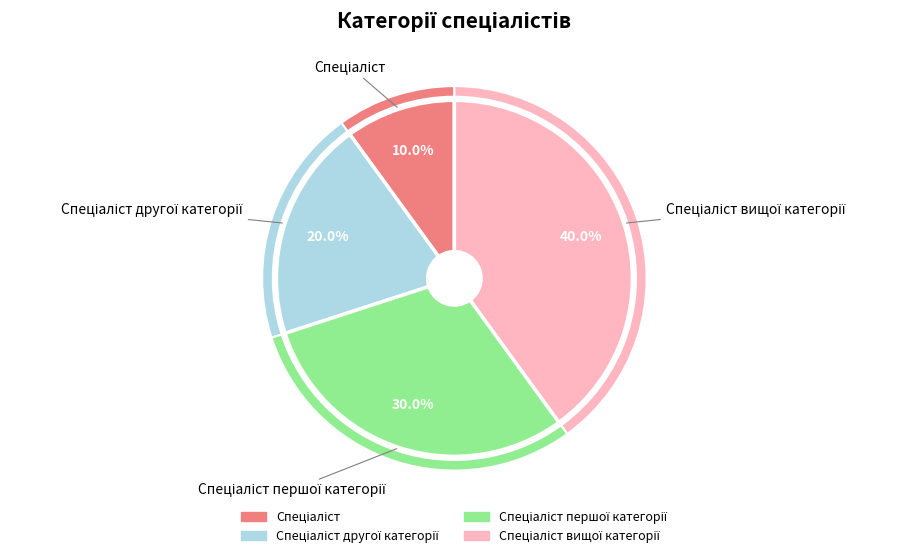

Rank the categories by value from lowest to highest.

Спеціаліст, Спеціаліст другої категорії, Спеціаліст першої категорії, Спеціаліст вищої категорії